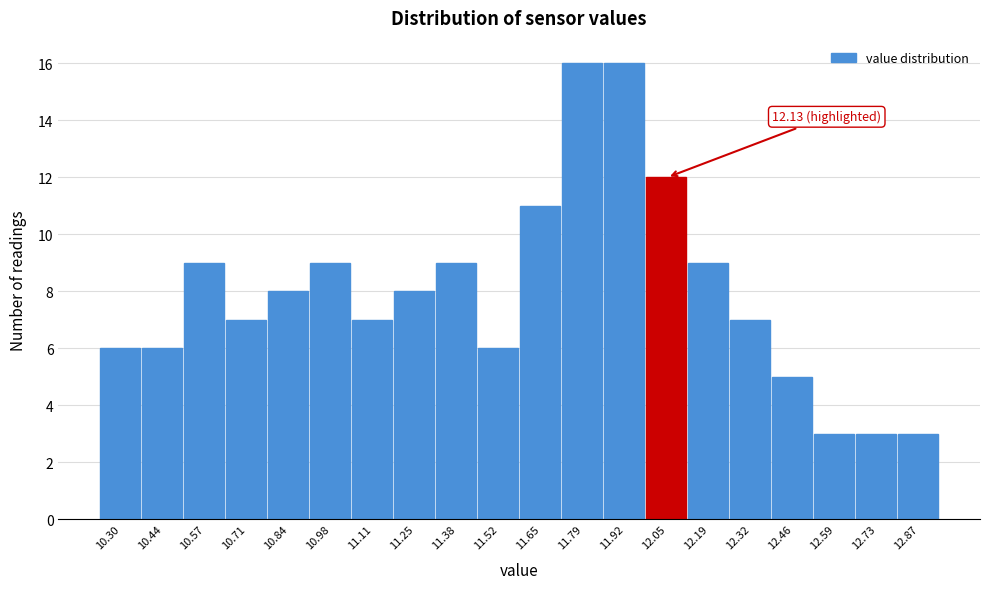

Reading right to left, list all the values displayed in this chart.

3	3	3	5	7	9	12	16	16	11	6	9	8	7	9	8	7	9	6	6